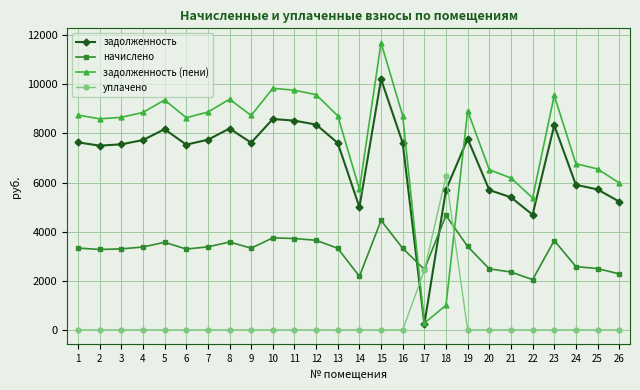

Which label corresponds to the largest value in the chart?

15